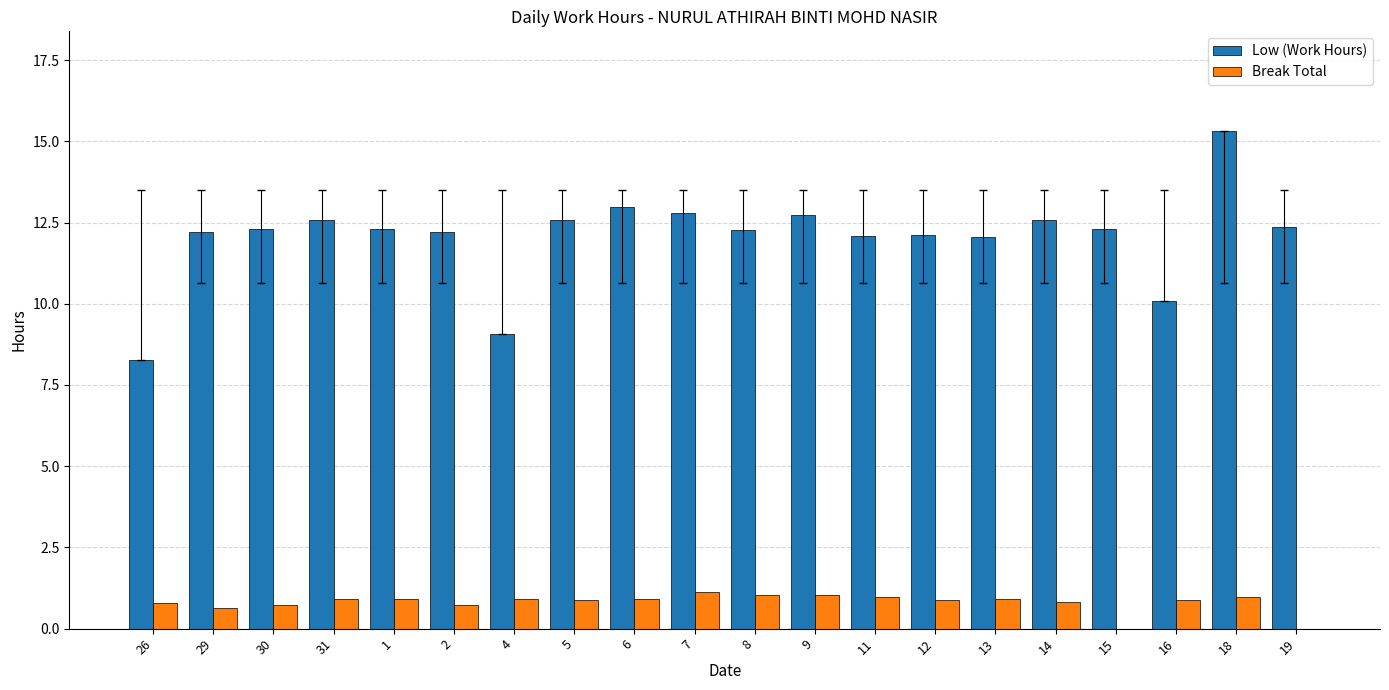

Are the bars horizontal?

No